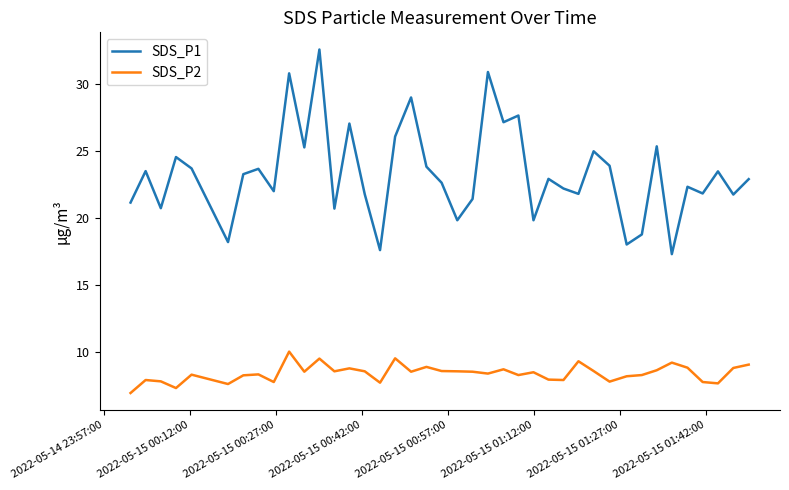

How many categories are shown in the chart?

40